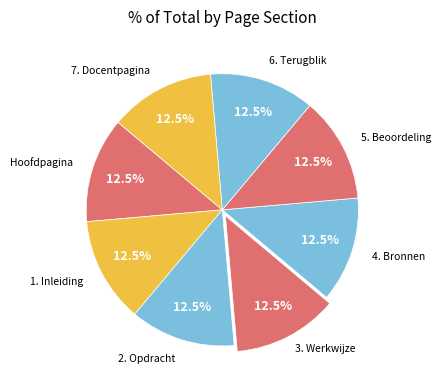

How many slices are in this pie chart?

8